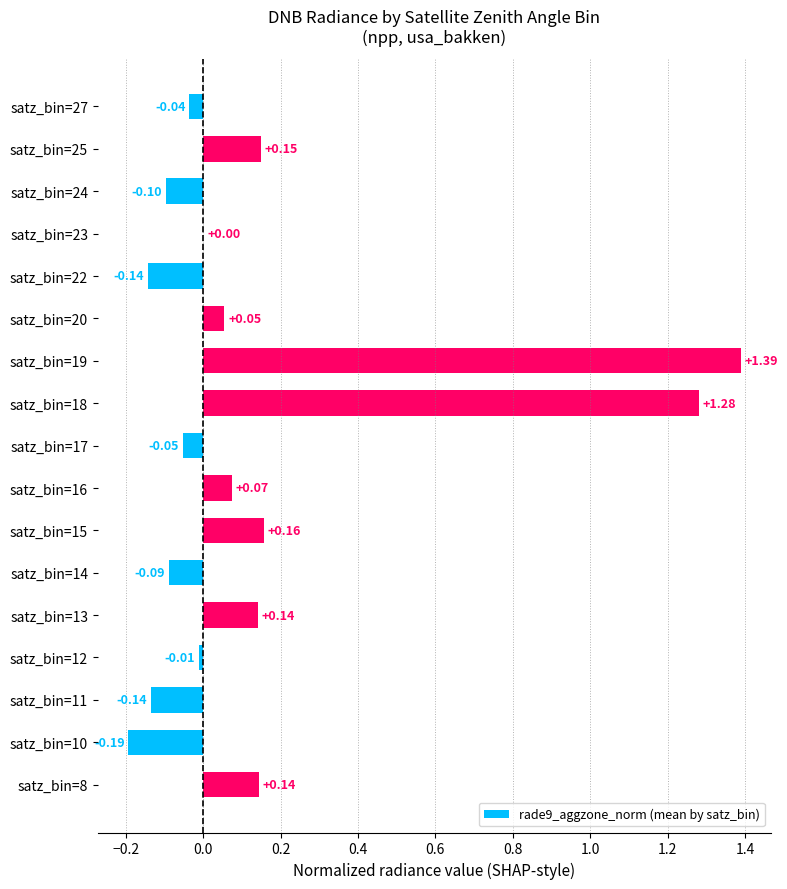

What is the sum of all values?

2.6